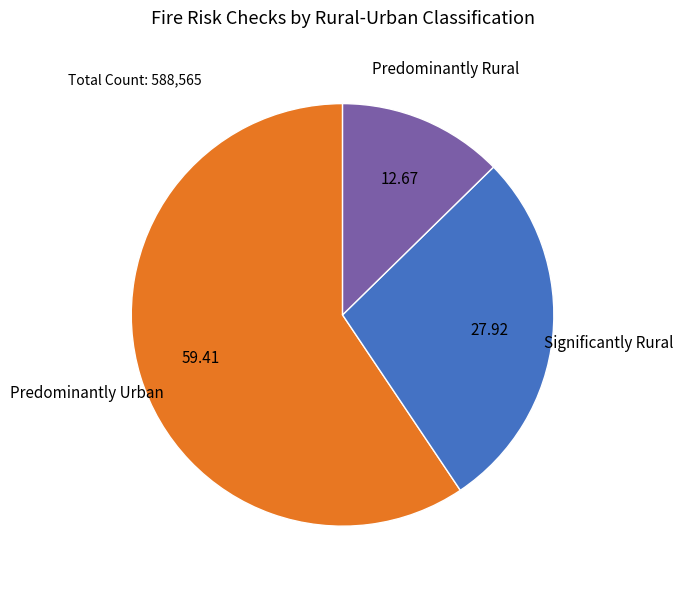

What is the largest slice in the pie chart?

Predominantly Urban